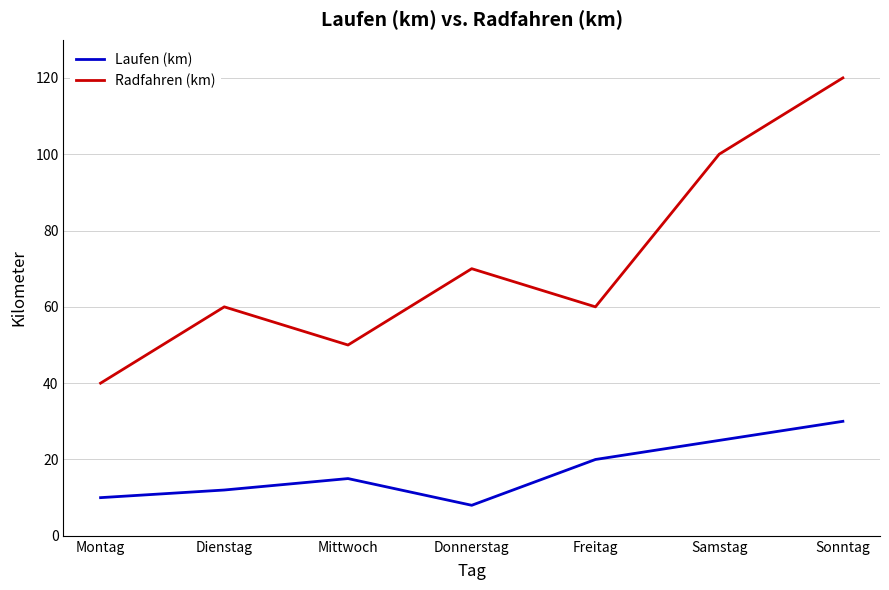

What is the difference between the second highest and second lowest values in the Laufen (km) series?

15